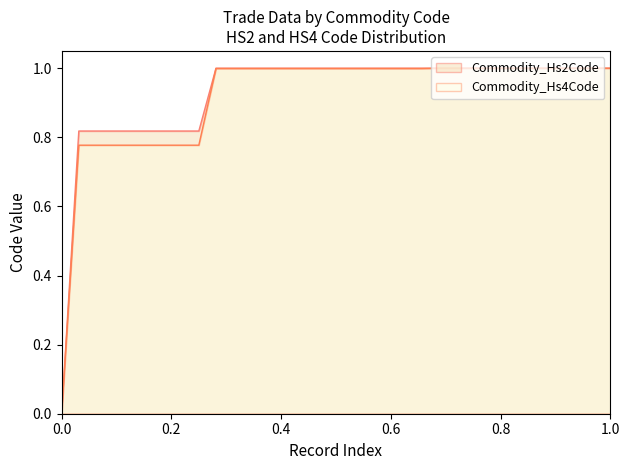

Is the value of Commodity_Hs4Code at 84669280 greater than the value of Commodity_Hs2Code at 84659600?

No